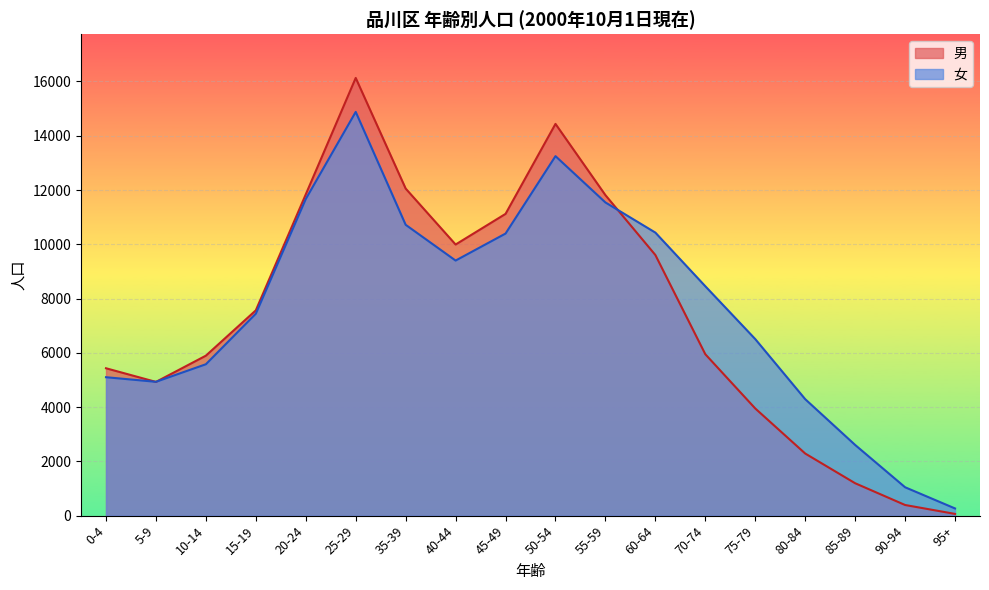

List the labels in order of 女 value, smallest first.

95+, 90-94, 85-89, 80-84, 5-9, 0-4, 10-14, 75-79, 15-19, 70-74, 40-44, 45-49, 60-64, 35-39, 55-59, 20-24, 50-54, 25-29